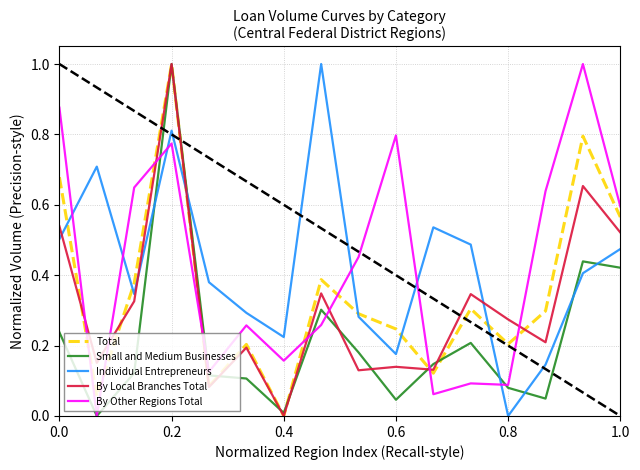

True or false: Individual Entrepreneurs and Small and Medium Businesses cross at least once.

True